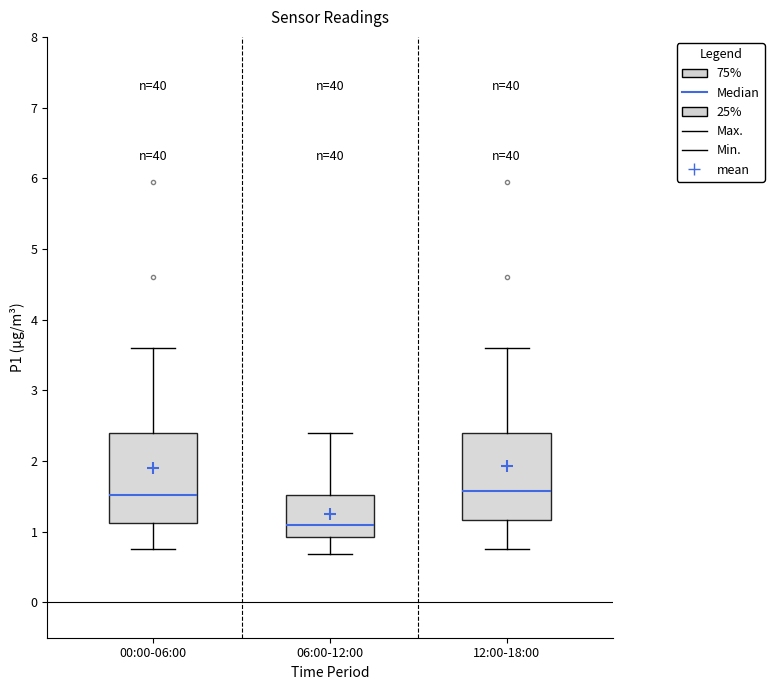

Where does the upper whisker of the box for 00:00-06:00 end on the y-axis? The values are not printed on the chart, so give them approximately, as read against the axis.

3.6